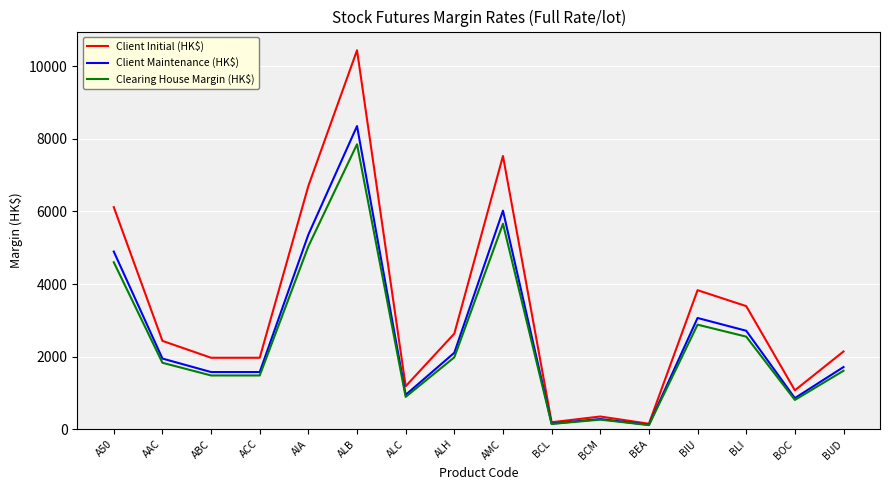

Which series has the largest total across all categories?

Client Initial (HK$)